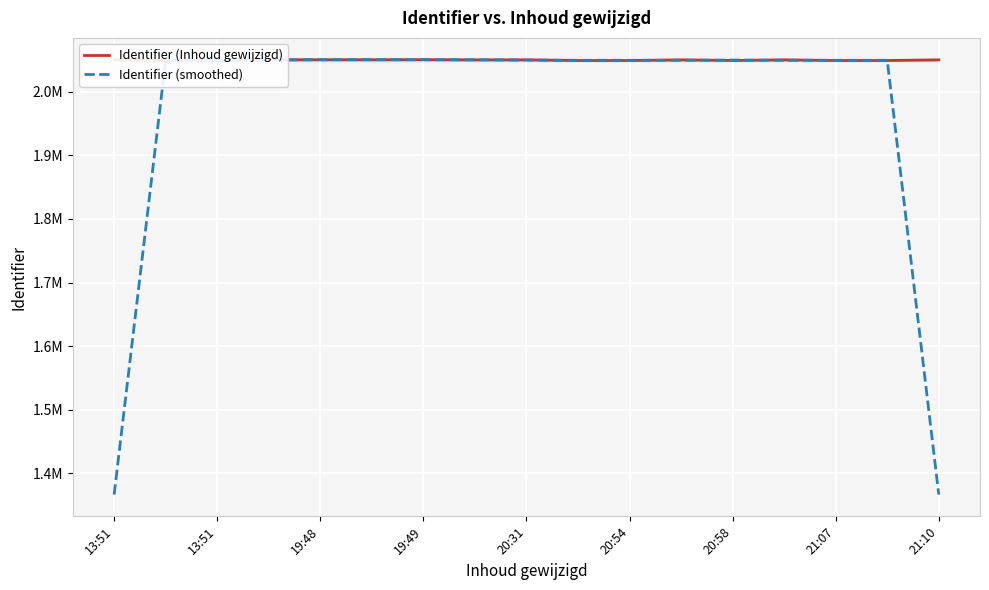

At which category does Identifier (Inhoud gewijzigd) reach its first local peak?

19:48